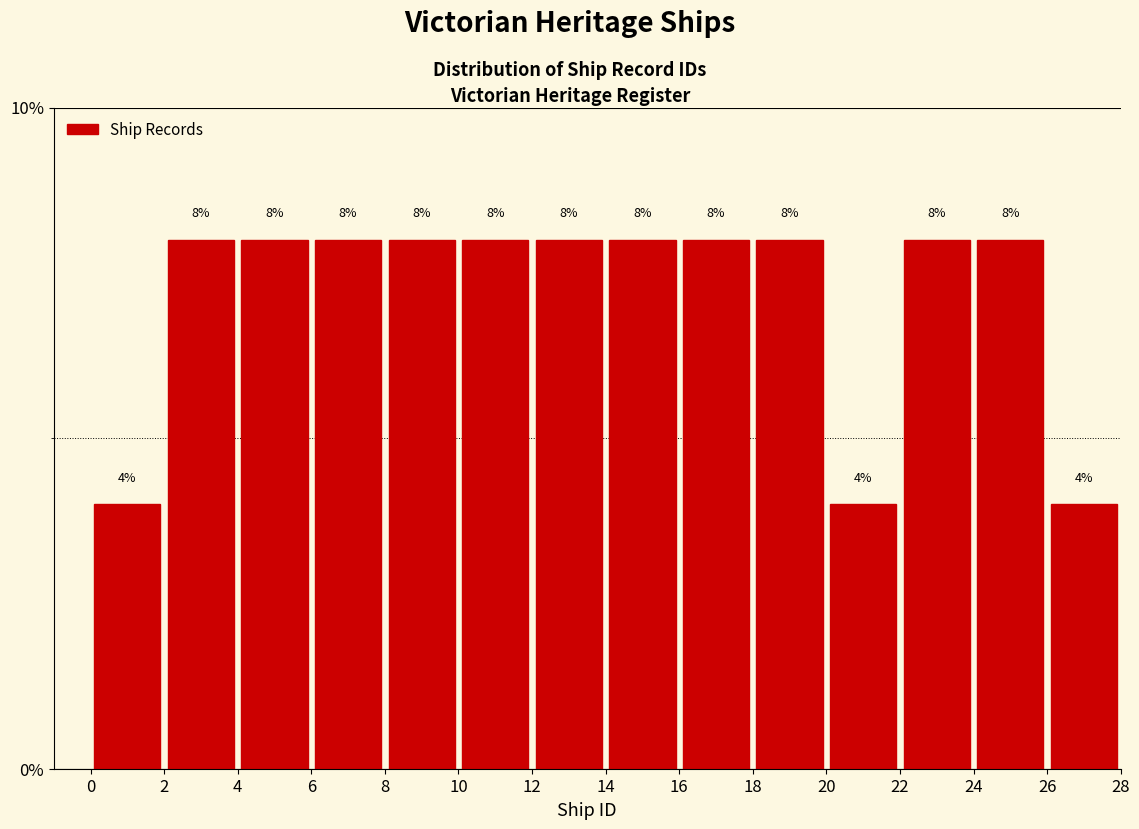

What is the height of the bar covering 24 to 26 on the x-axis?

8